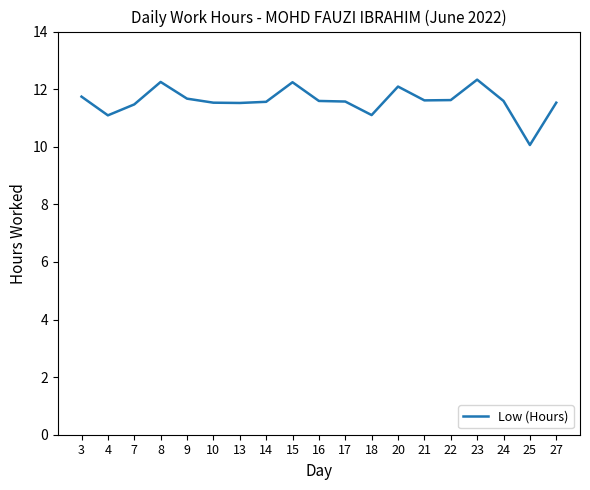

Approximately how many times larger is the value at 9 compared to 15?

1.0